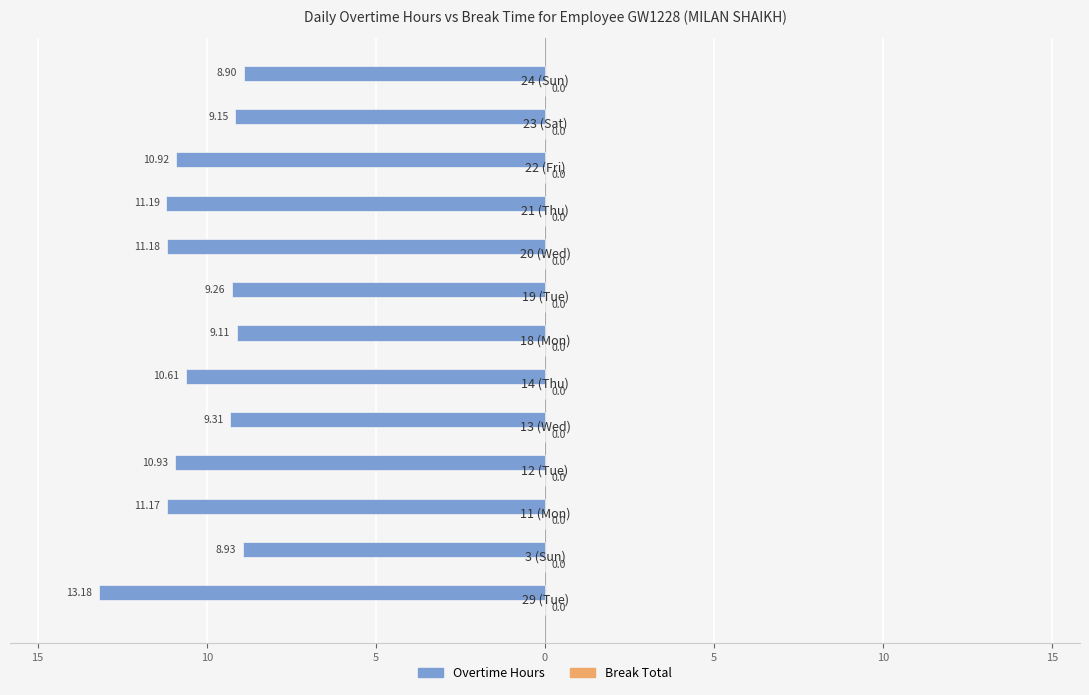

Are the bars horizontal?

Yes